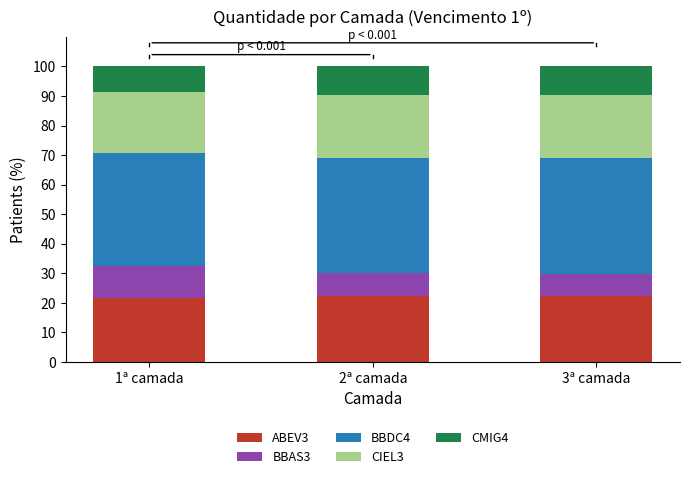

What is the total value across all series at 1ª camada?

100.0